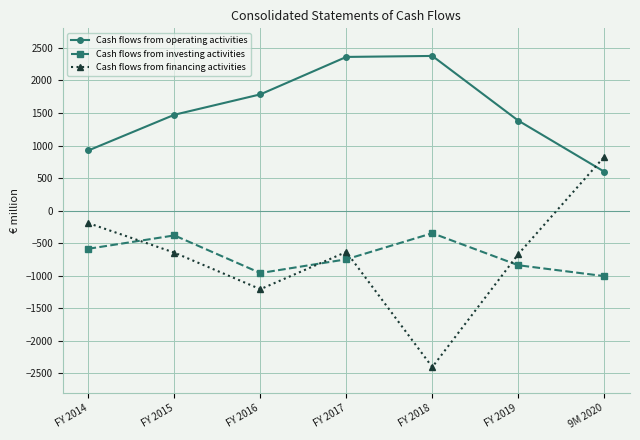

Is it true that Cash flows from operating activities equals 832 at FY 2018?

False